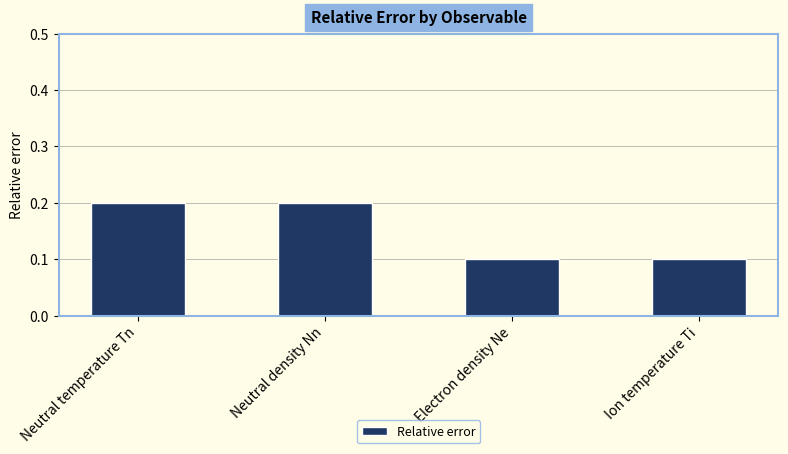

What is the label of the 3rd bar from the right?

Neutral density Nn